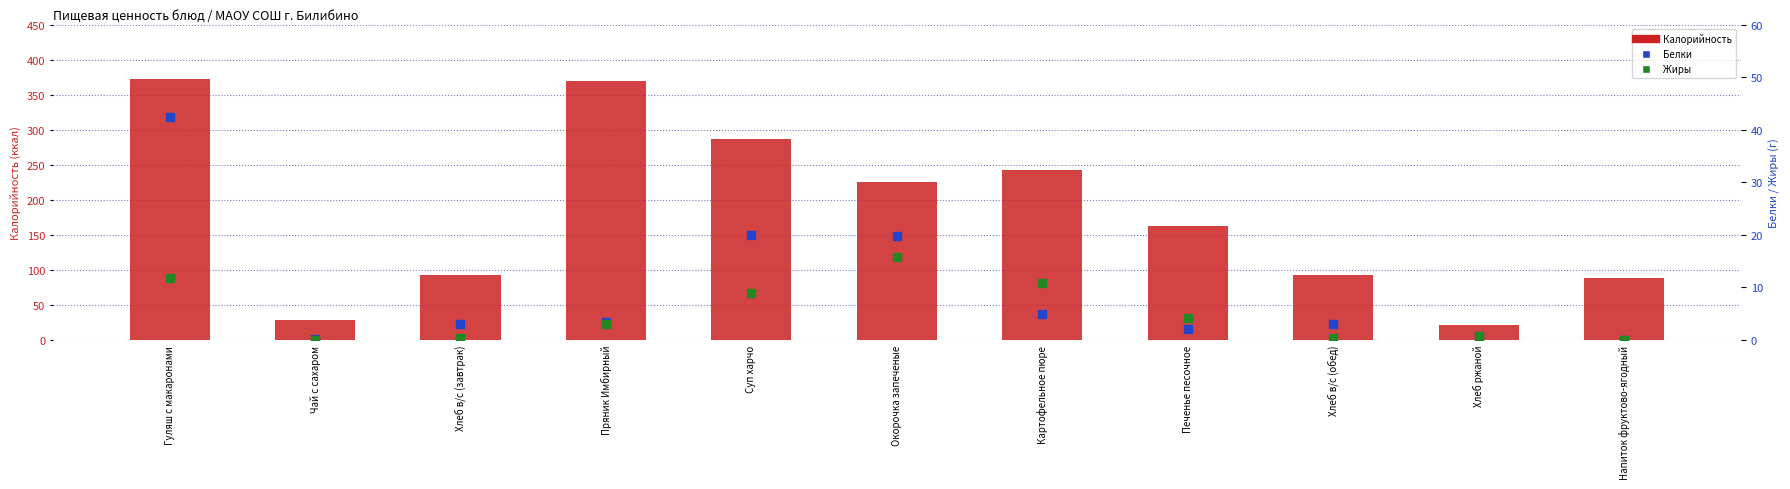

Which series has the widest spread of Y values?

Калорийность